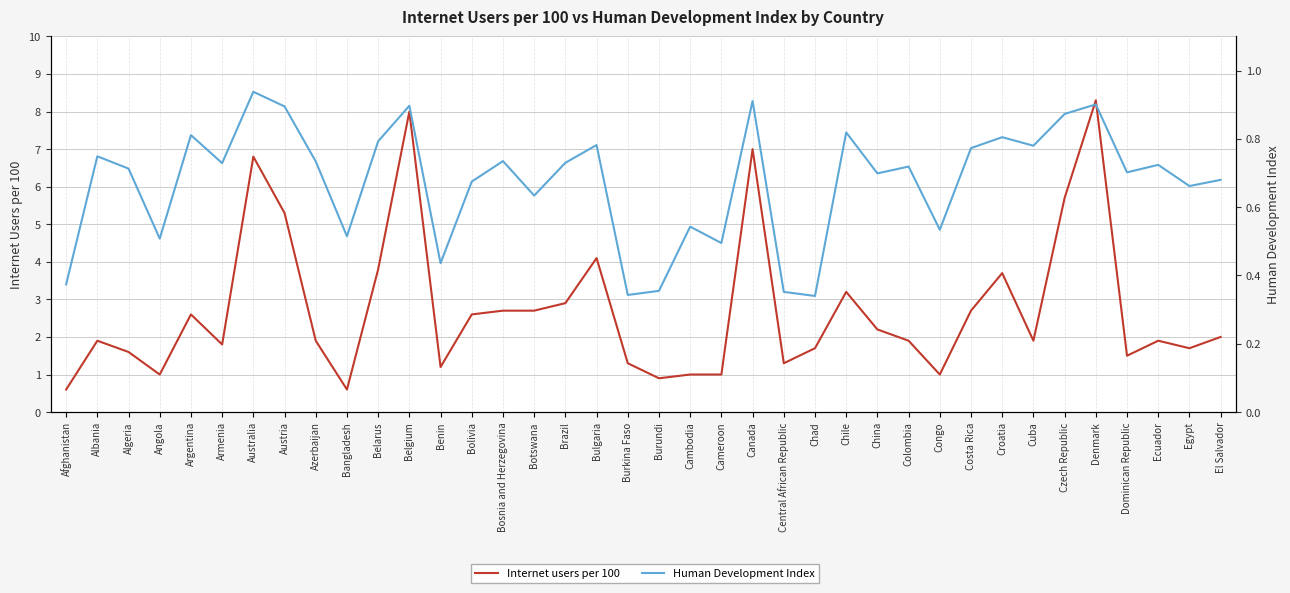

True or false: Human Development Index and Internet users per 100 intersect in this chart.

False